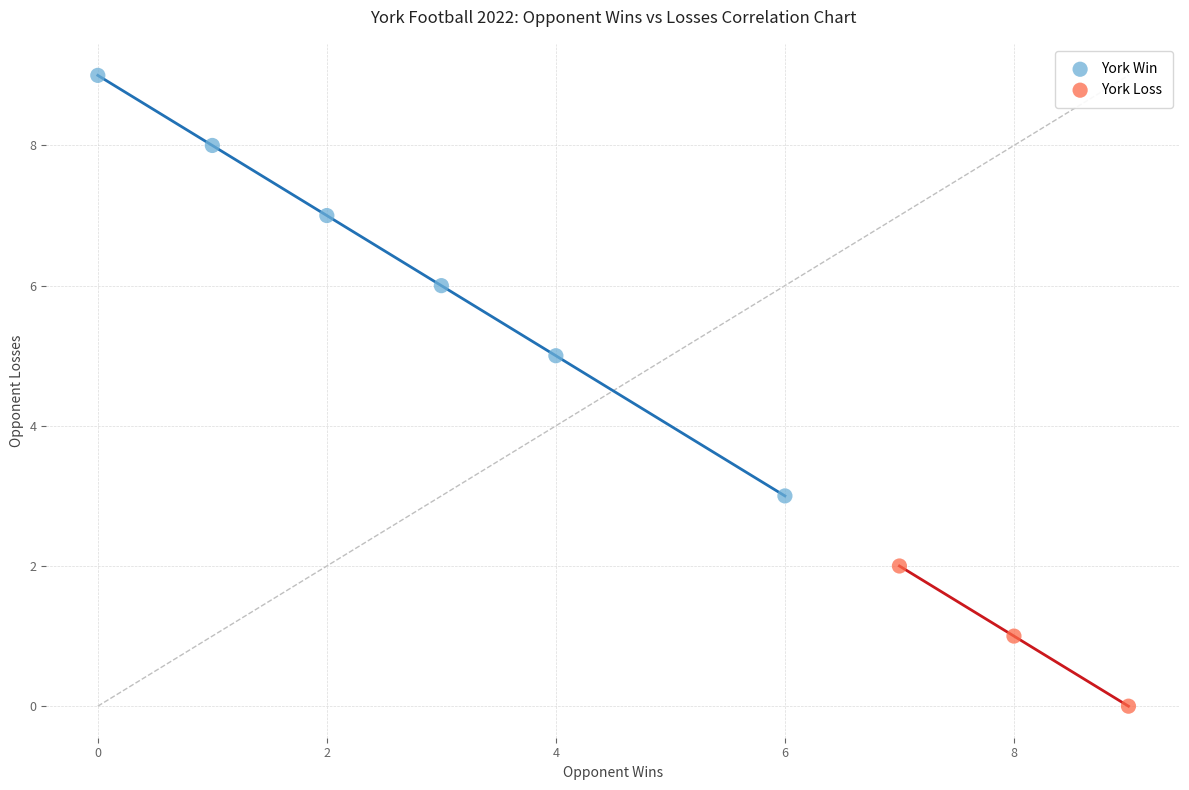

Which series reaches the minimum Y coordinate?

York Loss